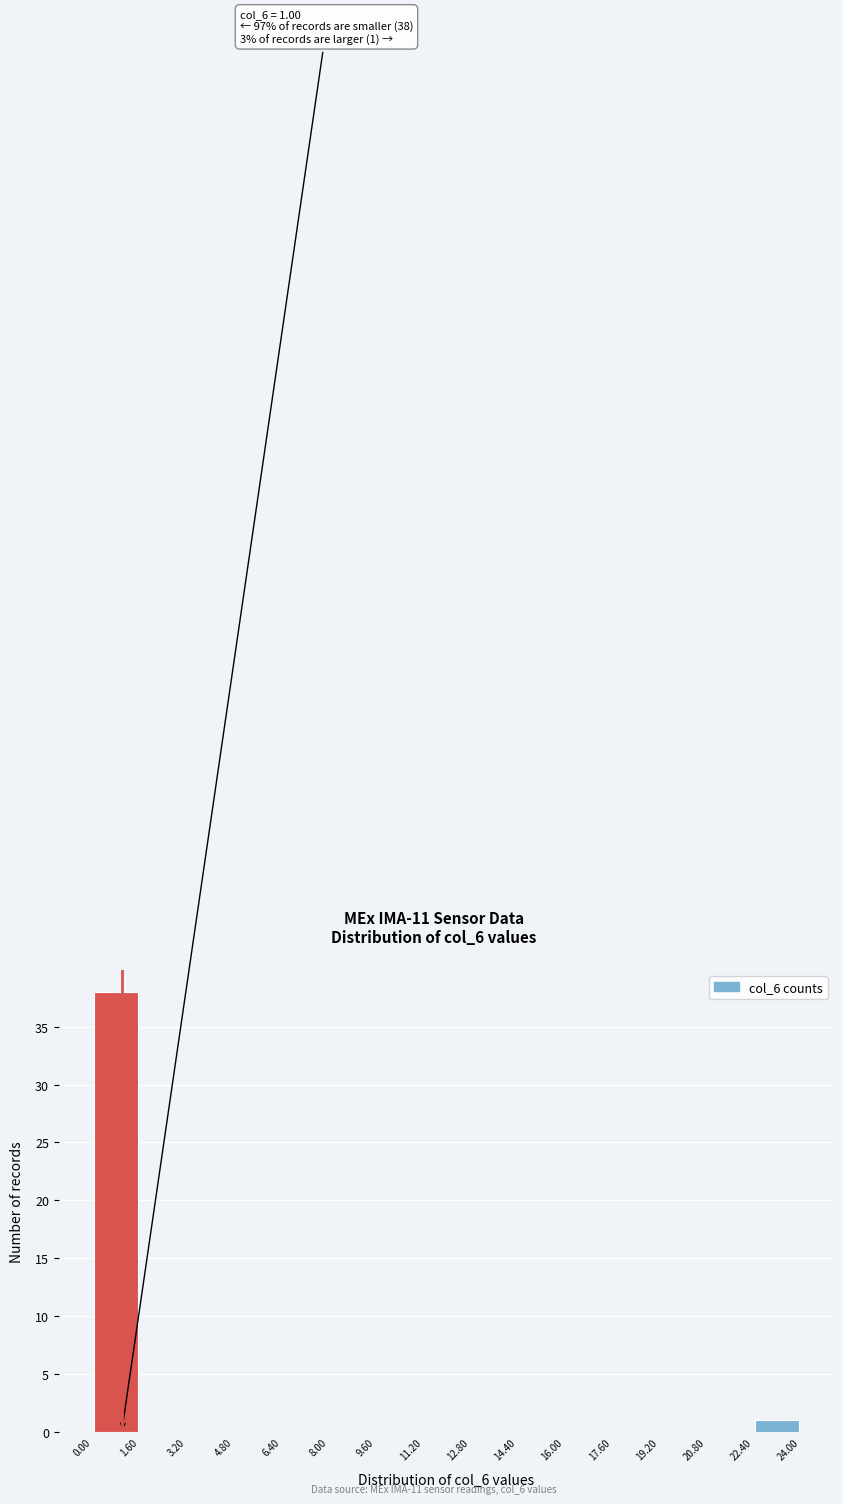

Which range on the x-axis has the tallest bar?

0.00 to 1.60